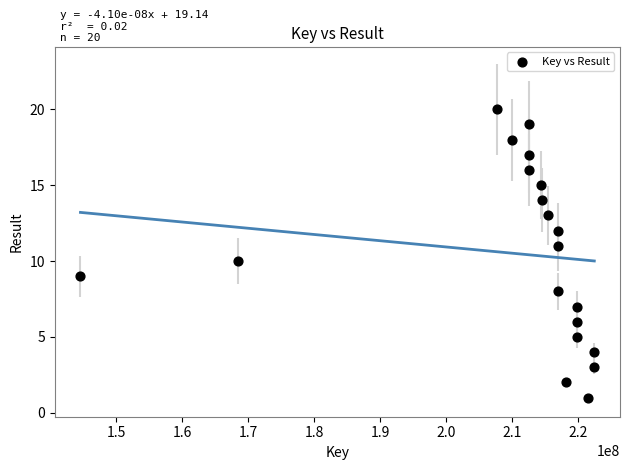

What is the range of X values (max minus min)?

77960960